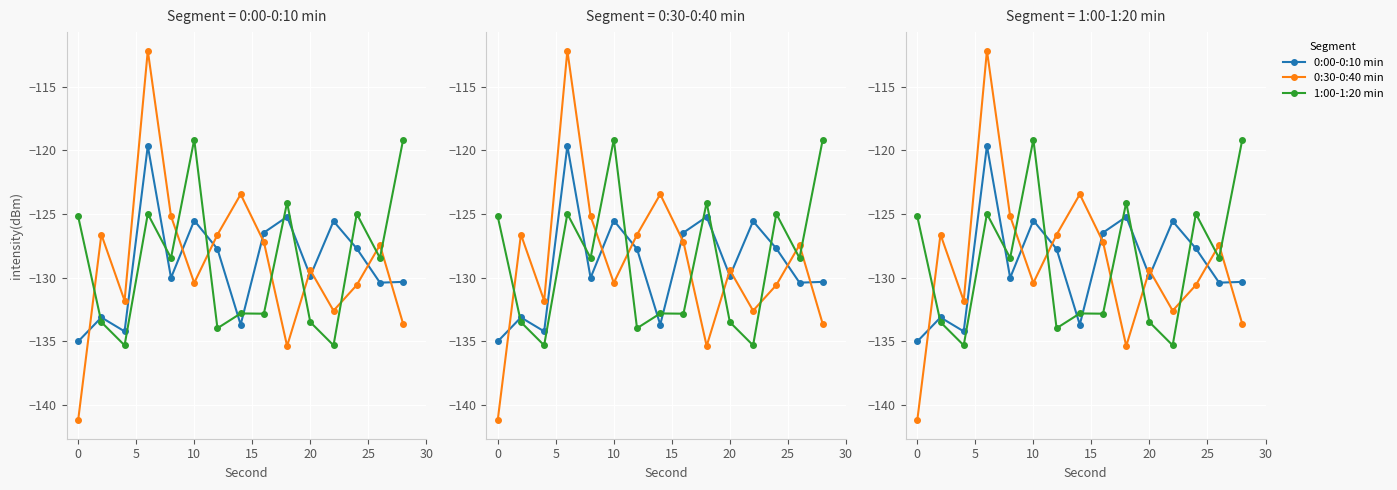

How many lines are shown in the chart?

3